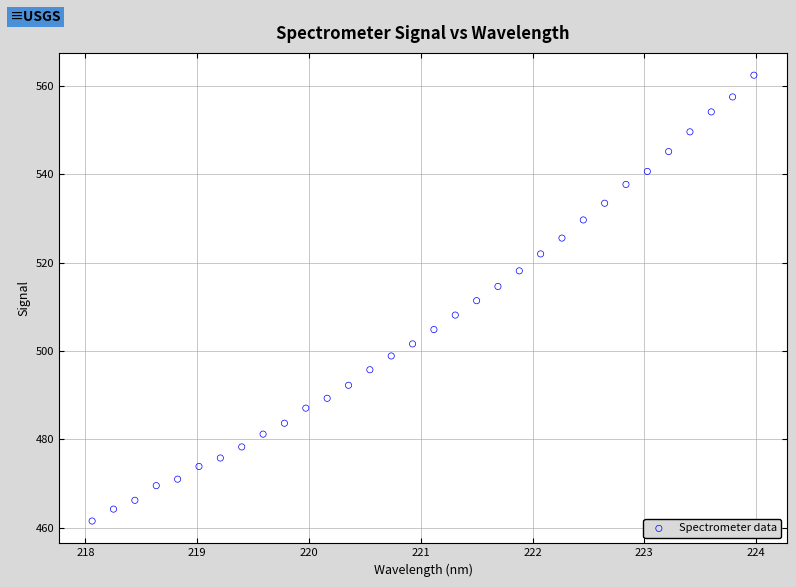

What is the range of X values (max minus min)?

5.9